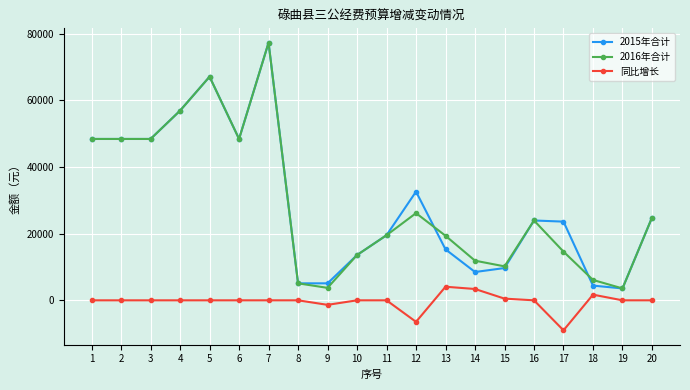

What is the difference between the second highest and minimum values in the 同比增长 series?

12410